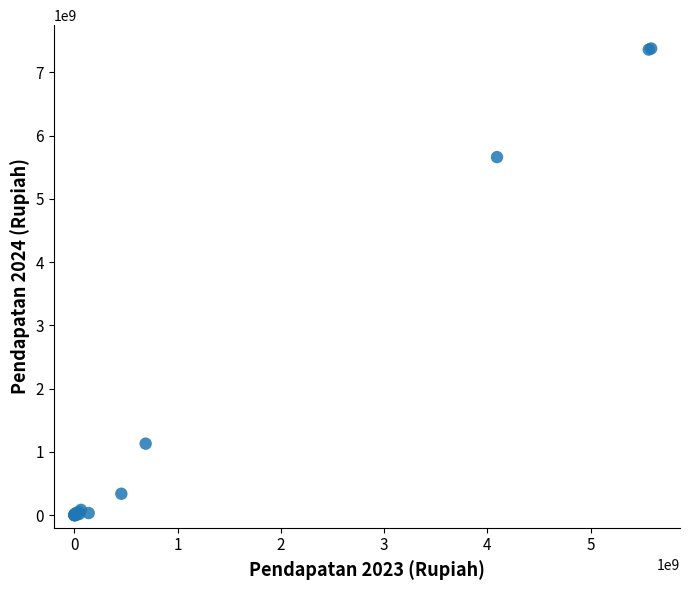

What Y value in the scatter plot is closest to 3688565500?

5659870000